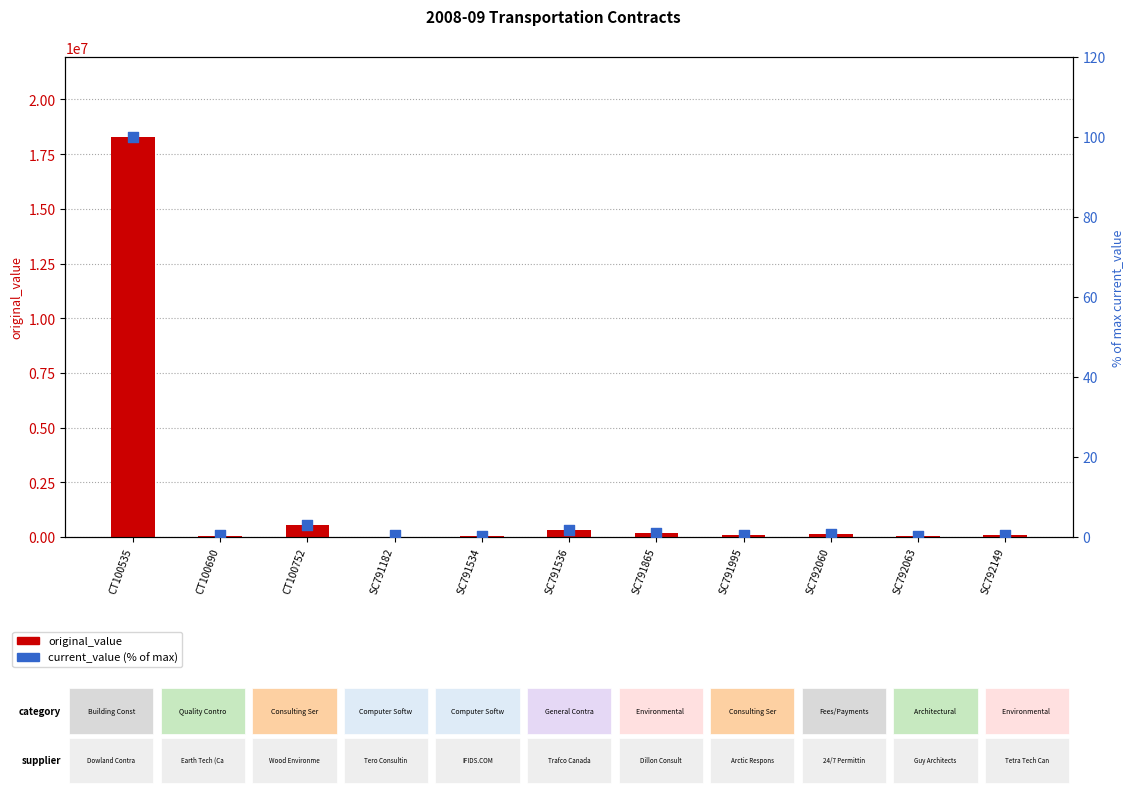

At which category is the sum across all series the highest?

CT100535